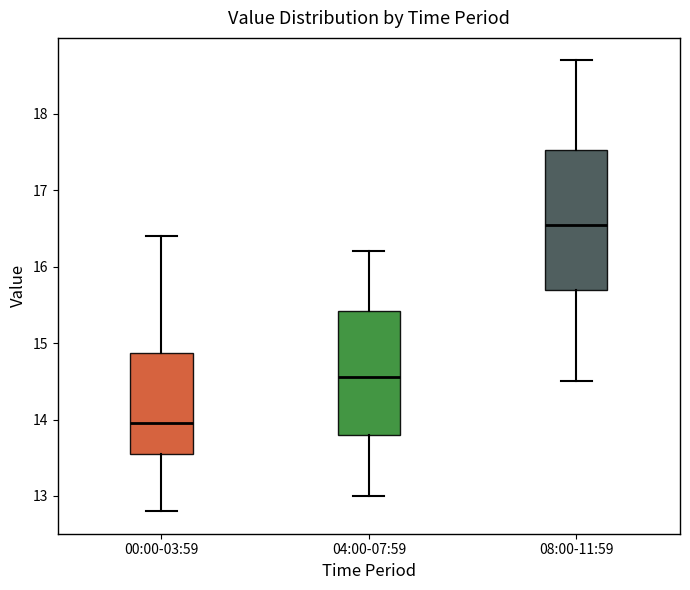

Which box has the highest median line?

08:00-11:59